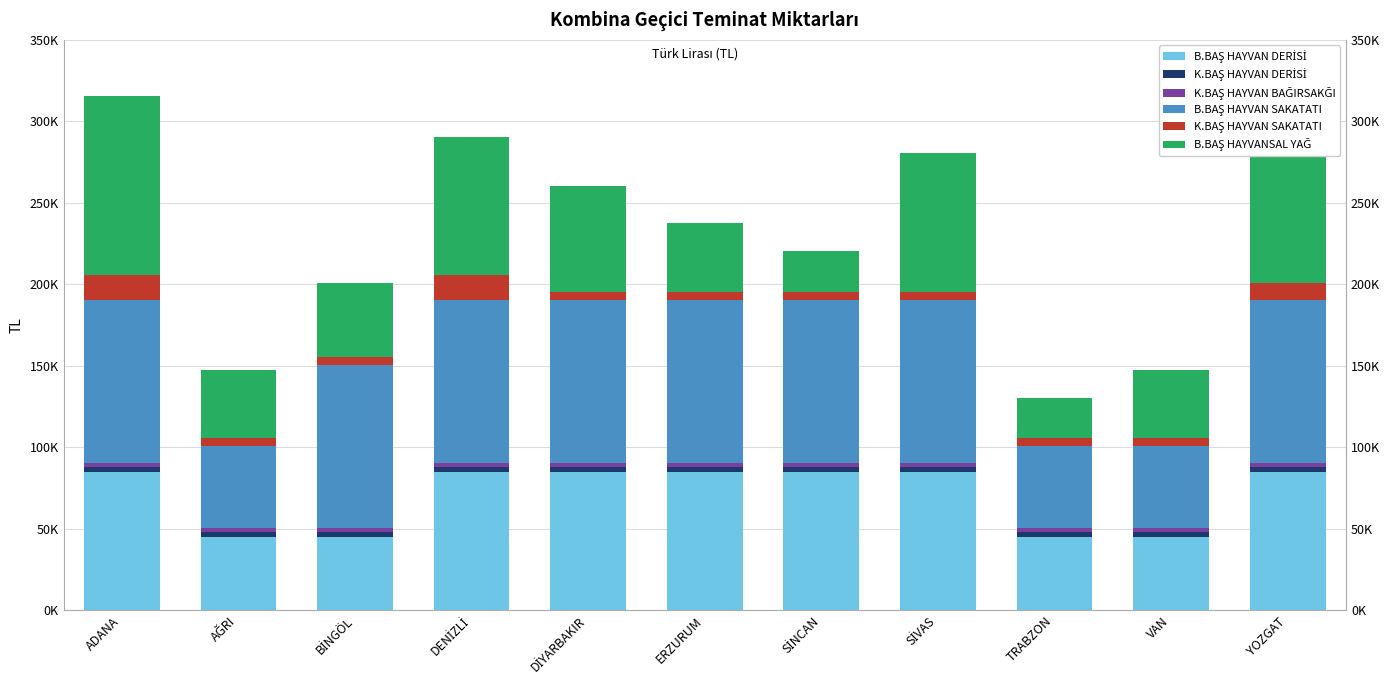

True or false: B.BAŞ HAYVAN SAKATATI has a value of 34547 at ADANA.

False